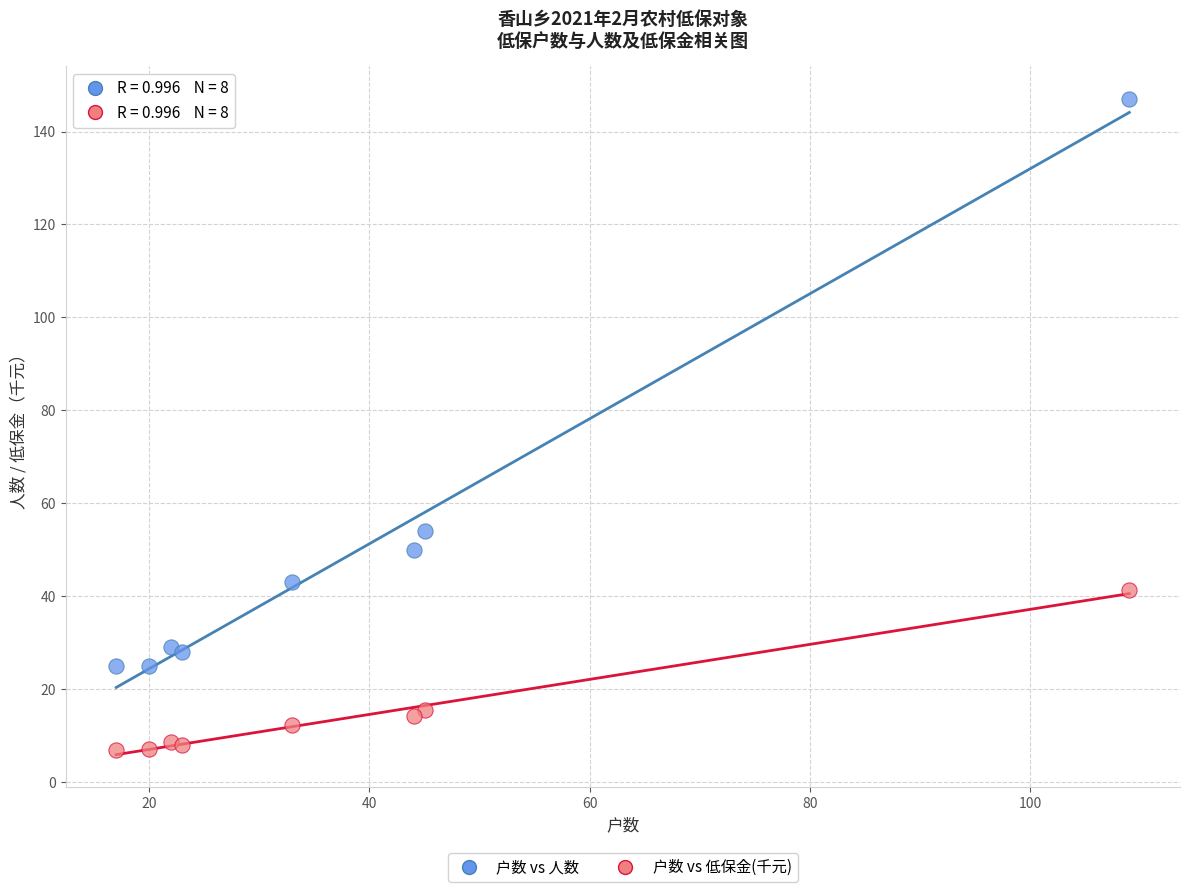

Across all series, what Y value is closest to 77?

54.0